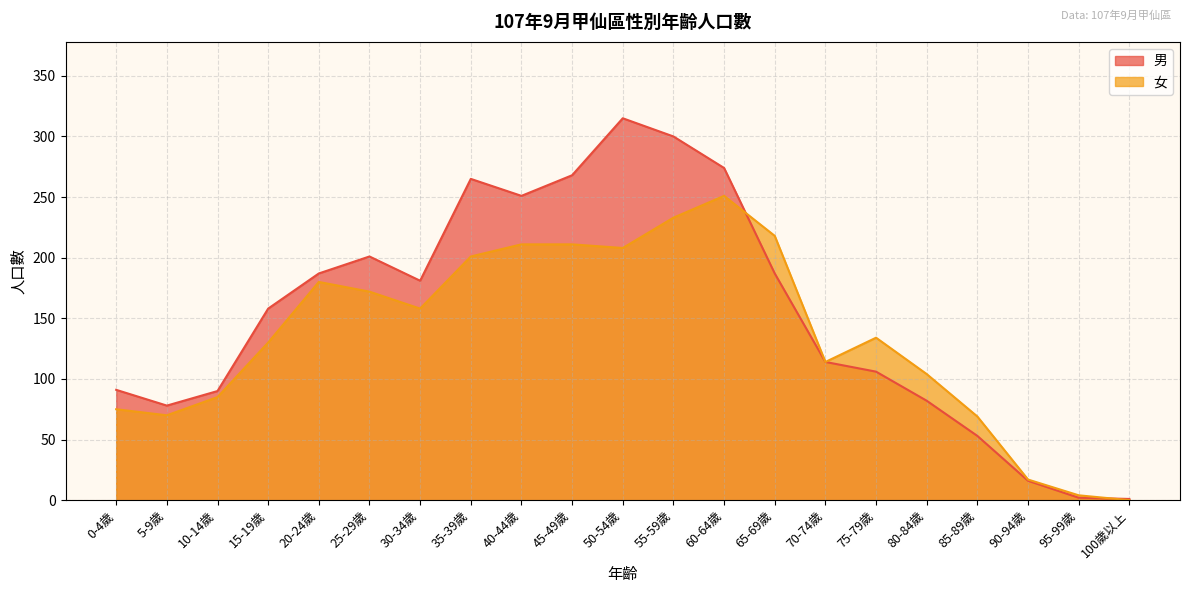

How many data points in 男 are less than 158?

10